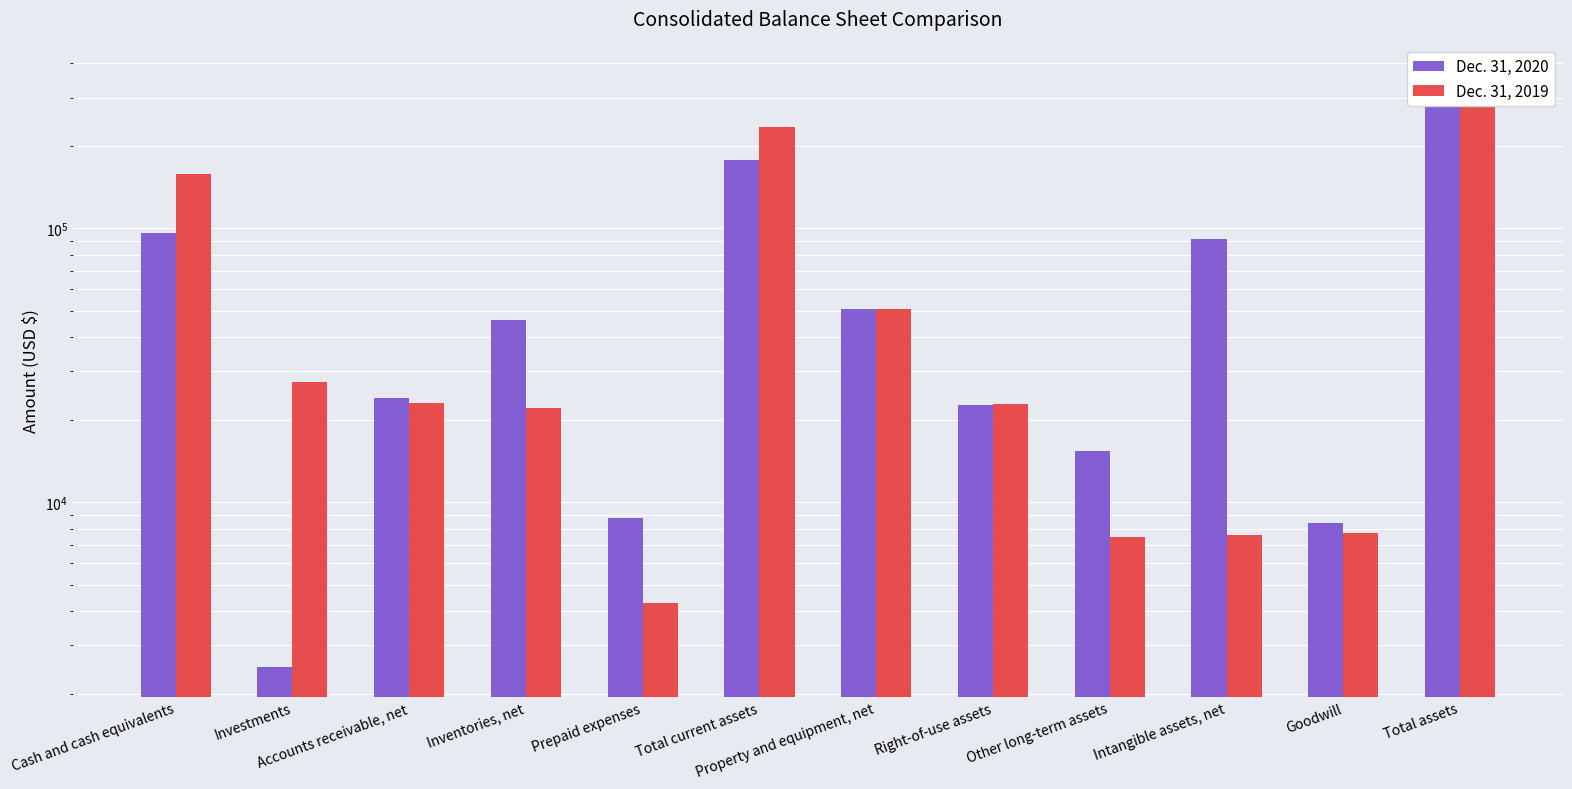

What is the difference between the second highest and minimum values in the Dec. 31, 2019 series?

230017